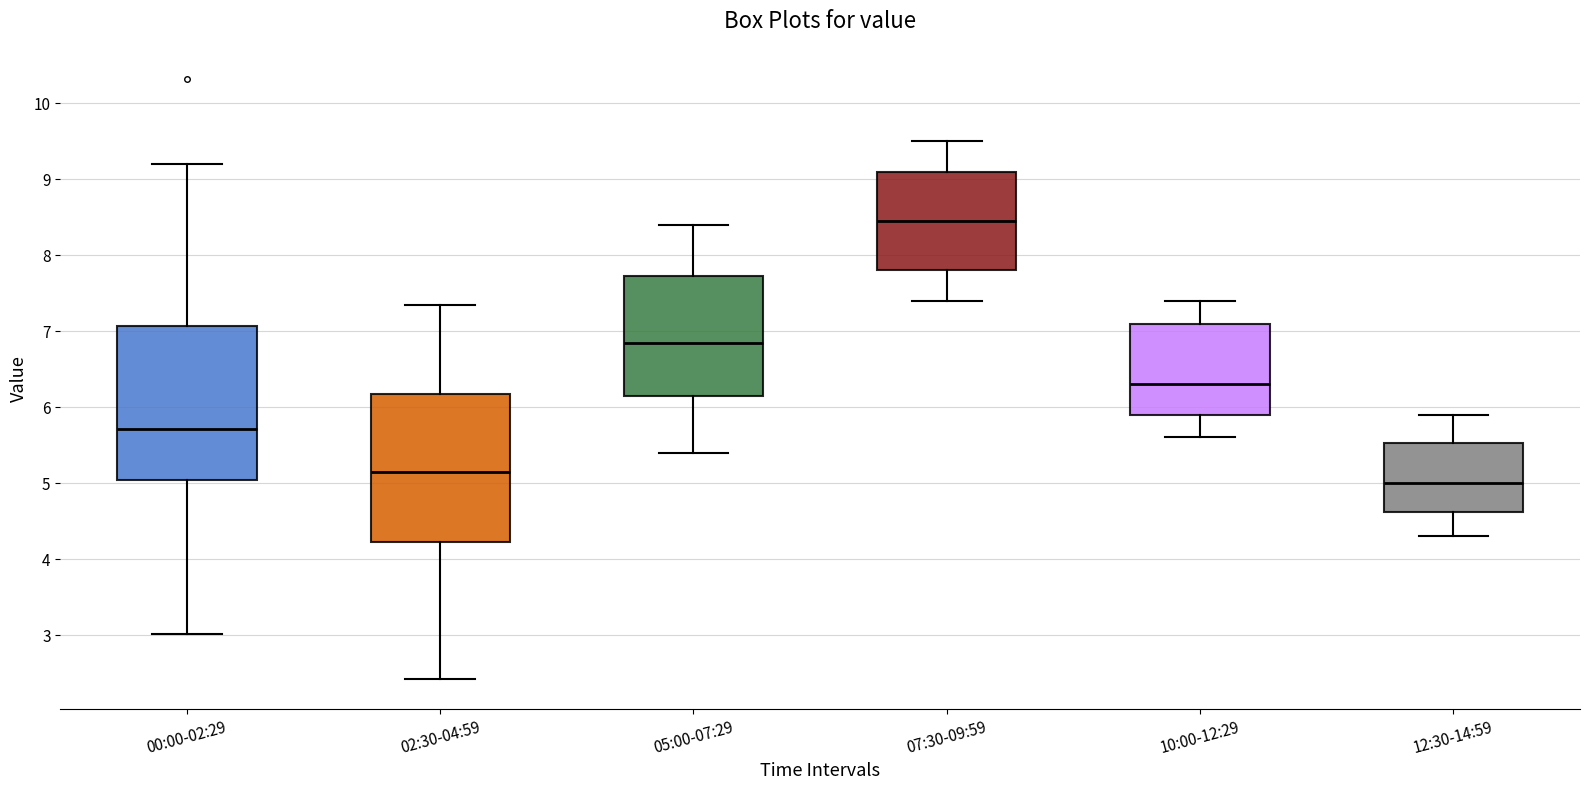

Reading left to right, read every box against the y-axis: the position of its median line, the range the box covers, and the ends of its whiskers. The values are not printed on the chart, so give them approximately, as read against the axis.

00:00-02:29: median 5.7, box 5.0 to 7.1, whiskers 3.0 to 9.2
02:30-04:59: median 5.2, box 4.2 to 6.2, whiskers 2.4 to 7.4
05:00-07:29: median 6.9, box 6.2 to 7.7, whiskers 5.4 to 8.4
07:30-09:59: median 8.5, box 7.8 to 9.1, whiskers 7.4 to 9.5
10:00-12:29: median 6.3, box 5.9 to 7.1, whiskers 5.6 to 7.4
12:30-14:59: median 5.0, box 4.6 to 5.5, whiskers 4.3 to 5.9